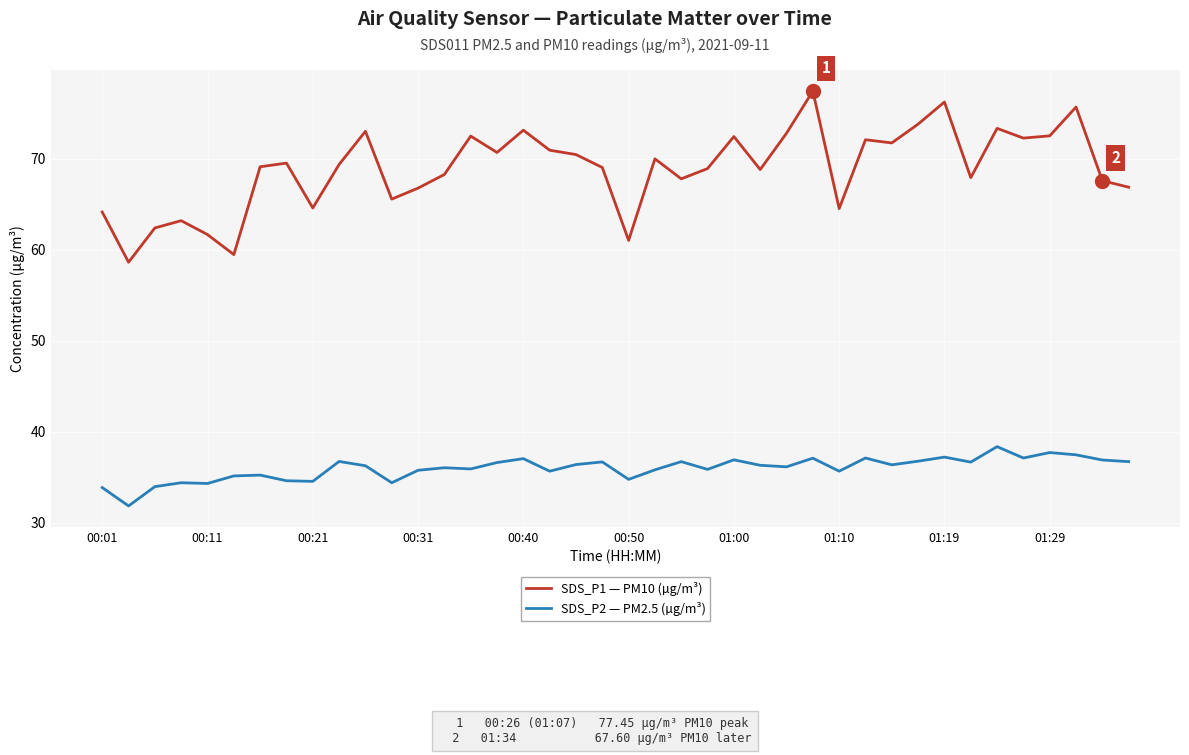

True or false: SDS_P1 — PM10 (µg/m³) and SDS_P2 — PM2.5 (µg/m³) intersect in this chart.

False